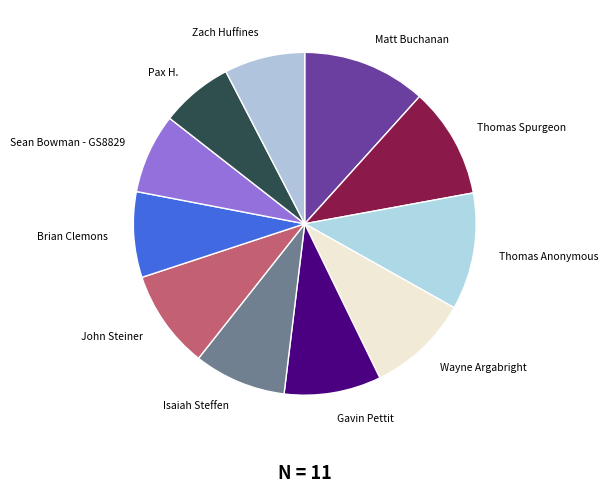

Approximately how many times larger is the value at Wayne Argabright compared to Pax H.?

1.4